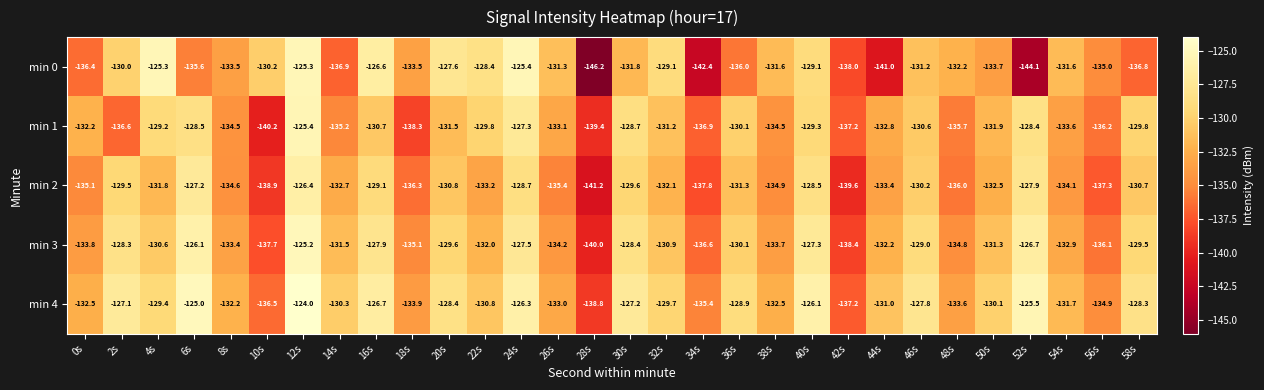

Count the number of data series in this chart.

5